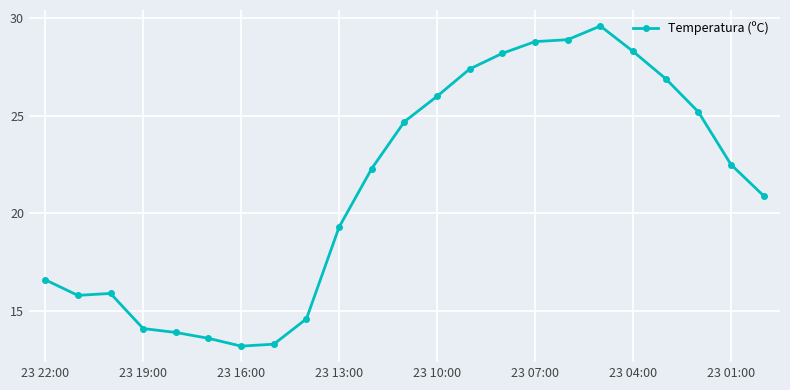

True or false: the data has more than 0 interior local peaks.

True